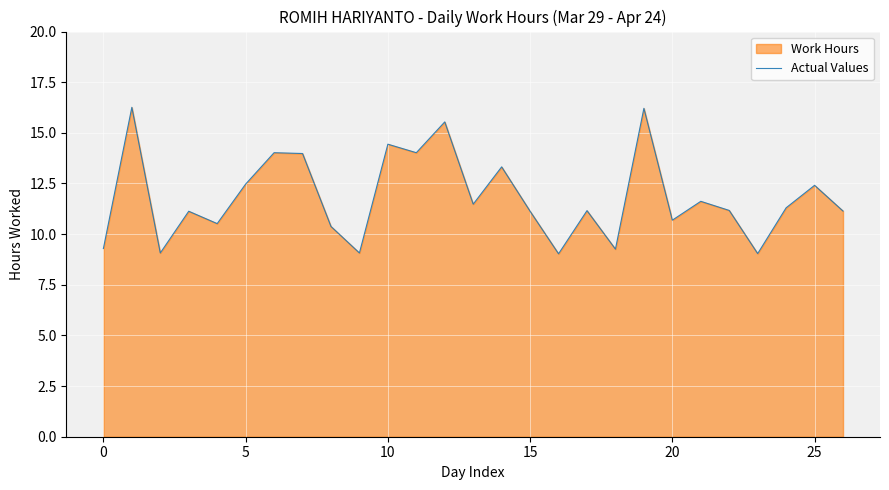

True or false: there are more than 2 points higher than both neighbors.

True